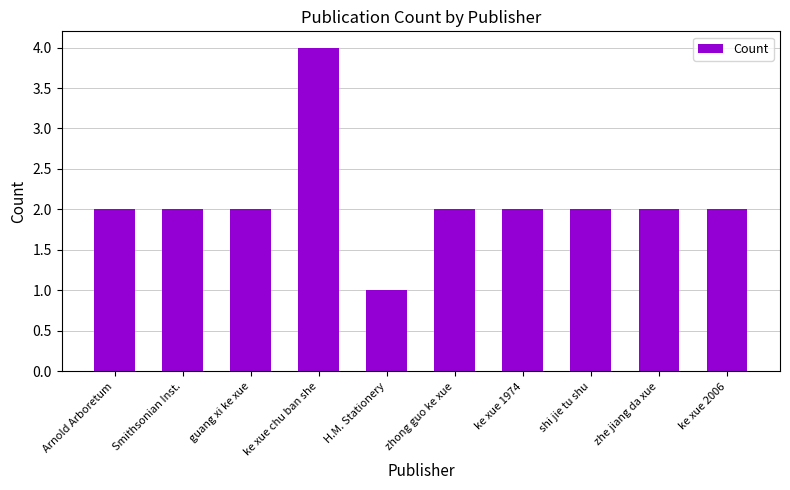

Does the chart contain any negative values?

No